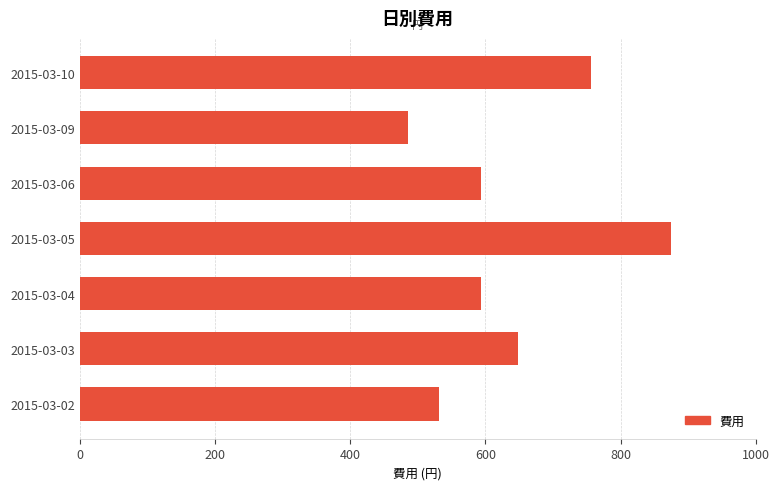

The value at 2015-03-09 is 783. True or false?

False